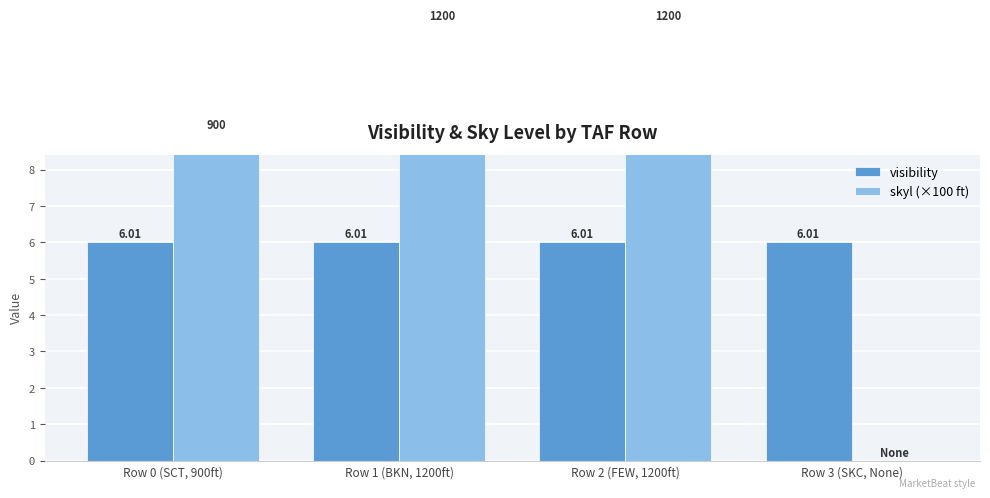

Which series changed the most between Row 1 (BKN, 1200ft) and Row 2 (FEW, 1200ft)?

visibility